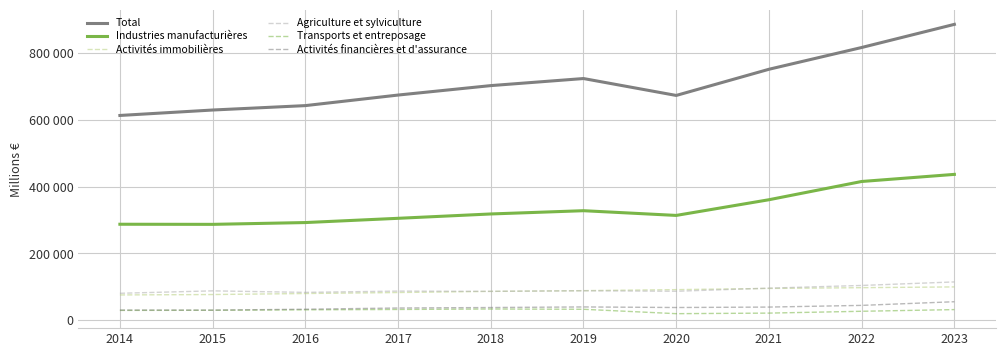

What is the value of the Agriculture et sylviculture point at the 9th from the left?

104169